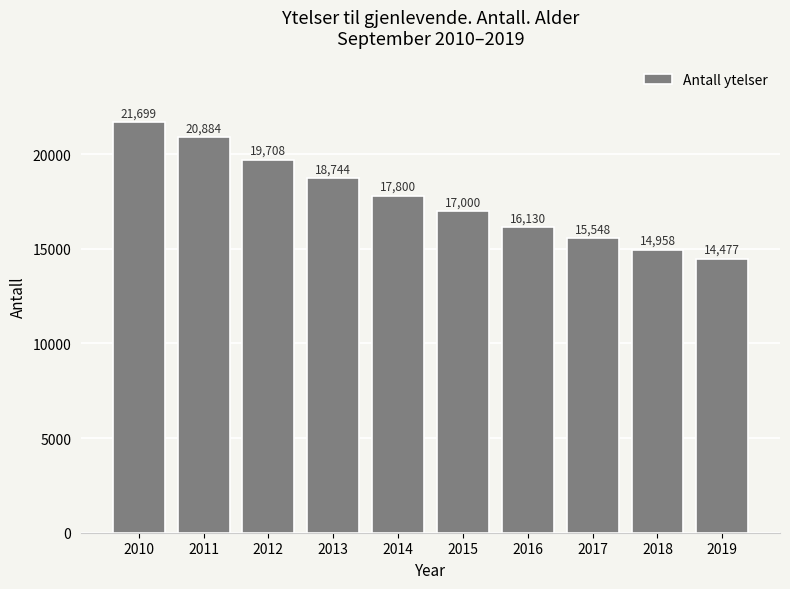

Reading left to right, extract all data points from this chart.

21699	20884	19708	18744	17800	17000	16130	15548	14958	14477